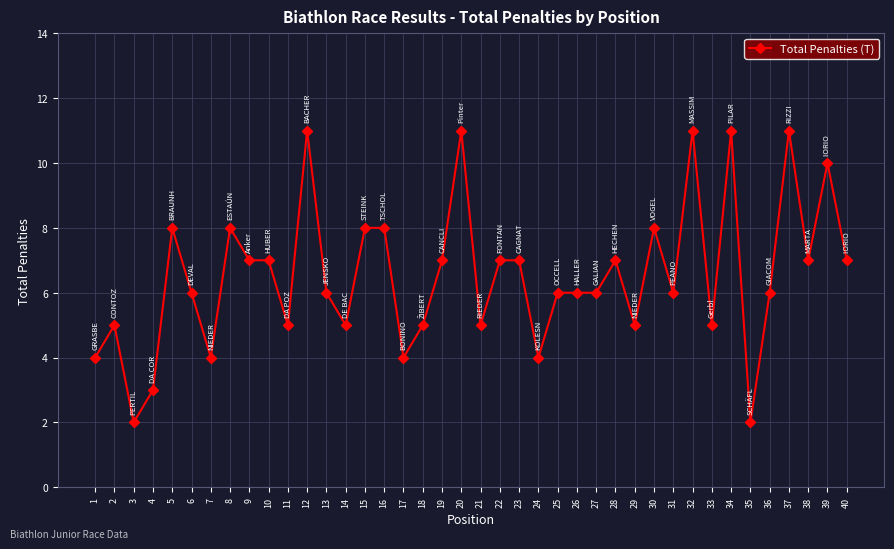

True or false: the data has more than 0 interior local peaks.

True